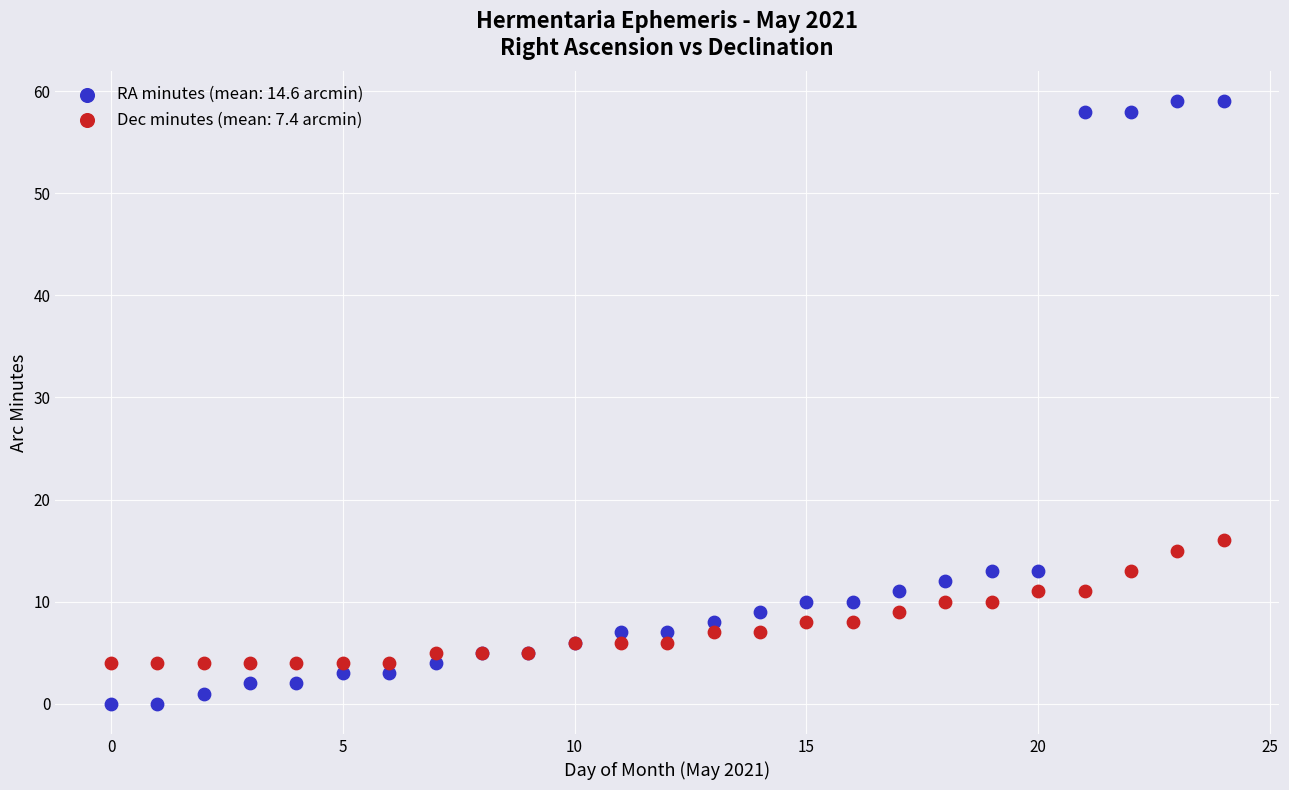

Which series contains the highest Y value?

RA minutes (mean: 14.6 arcmin)